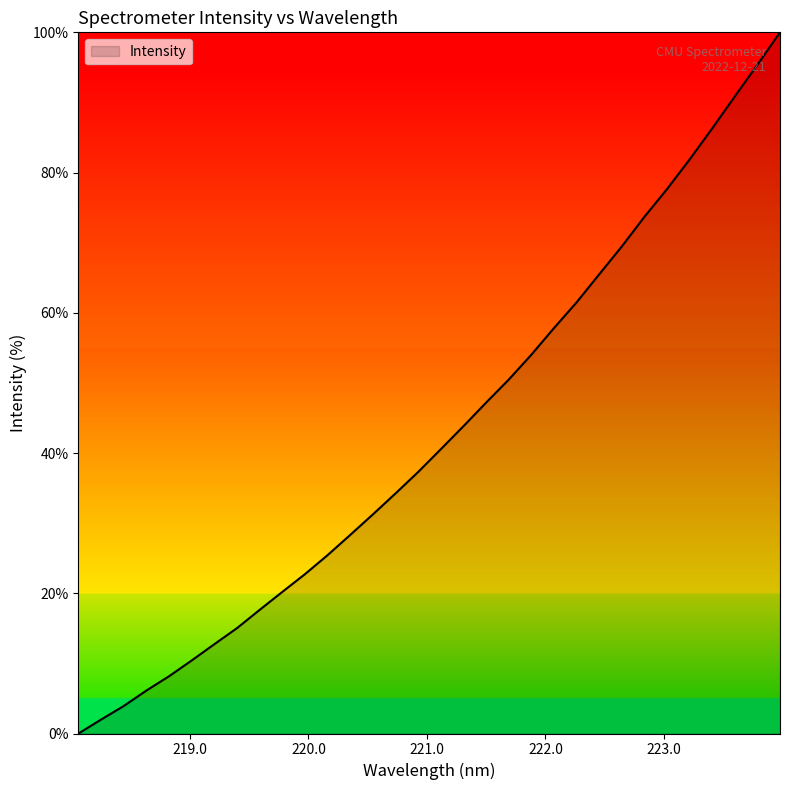

What is the maximum value shown in the chart?

100.0